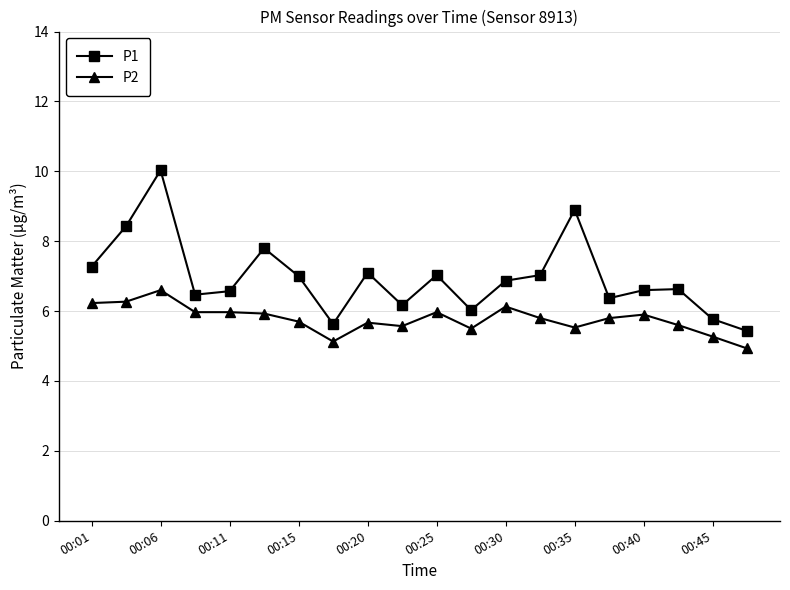

What are all the series names shown in the legend?

P1, P2